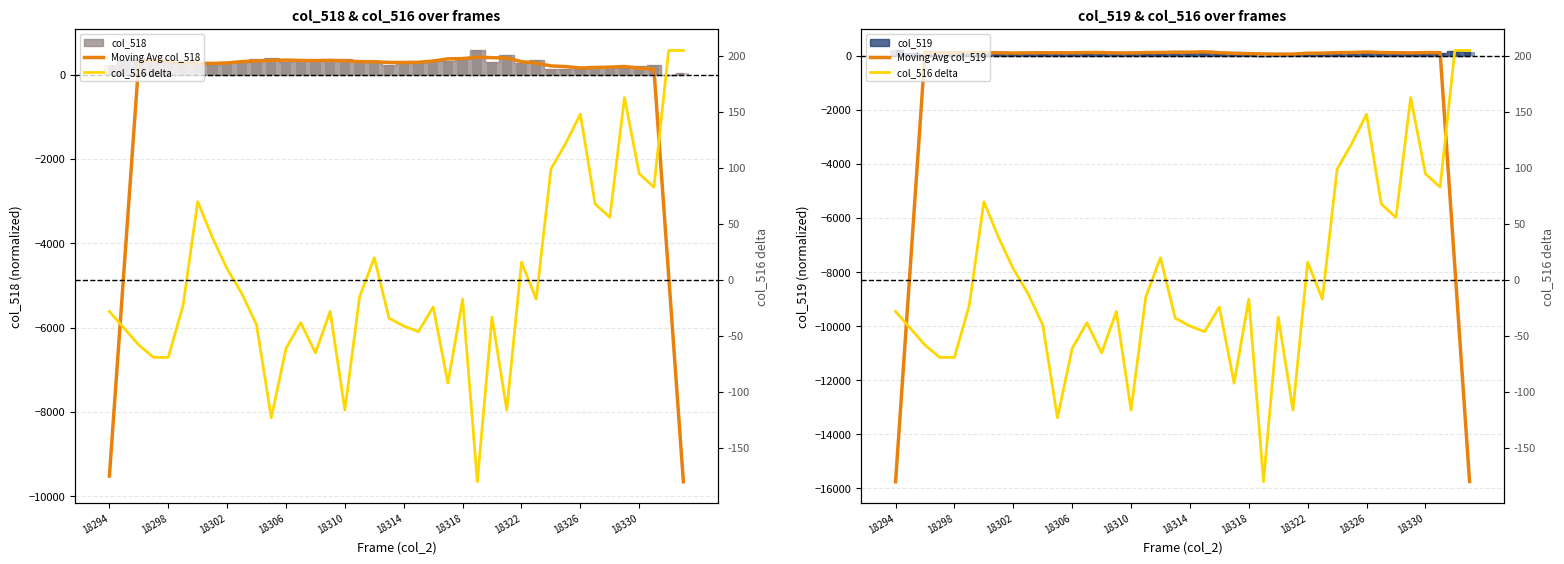

How many values in the Moving Avg col_518 series are below 306?

20